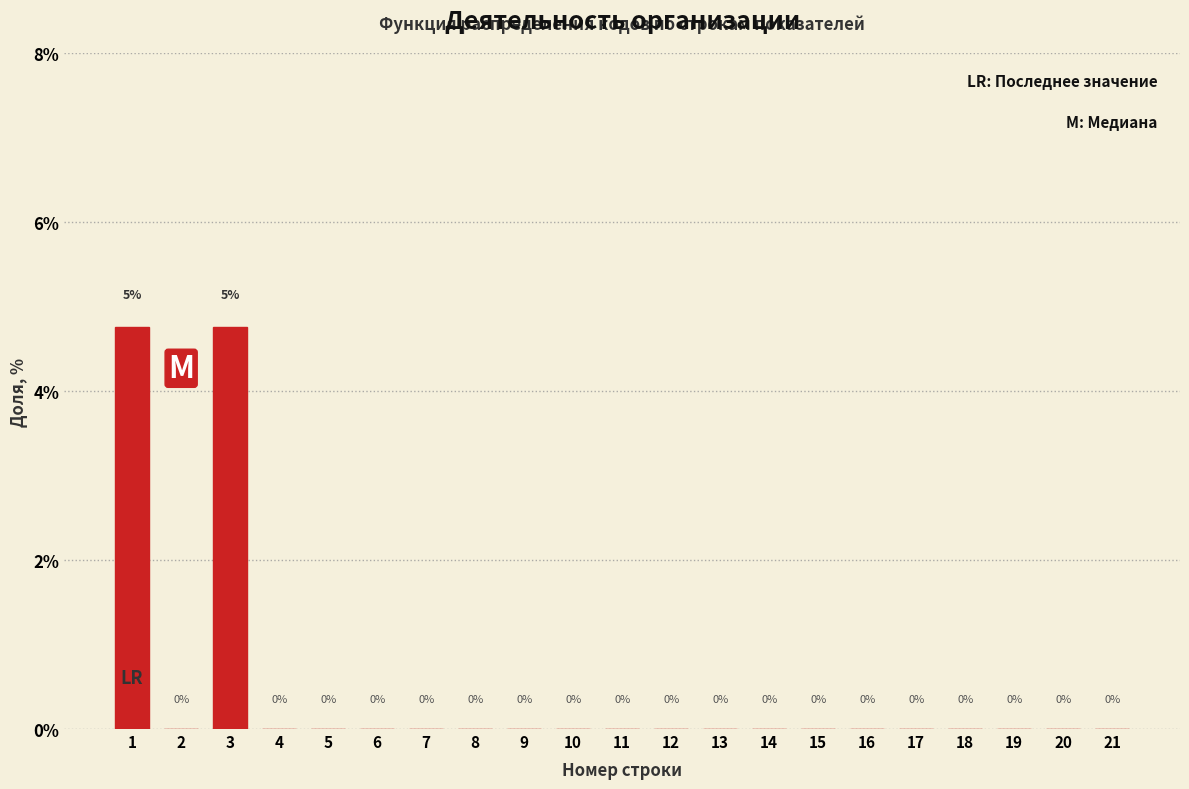

How many values are between 0 and 1?

19